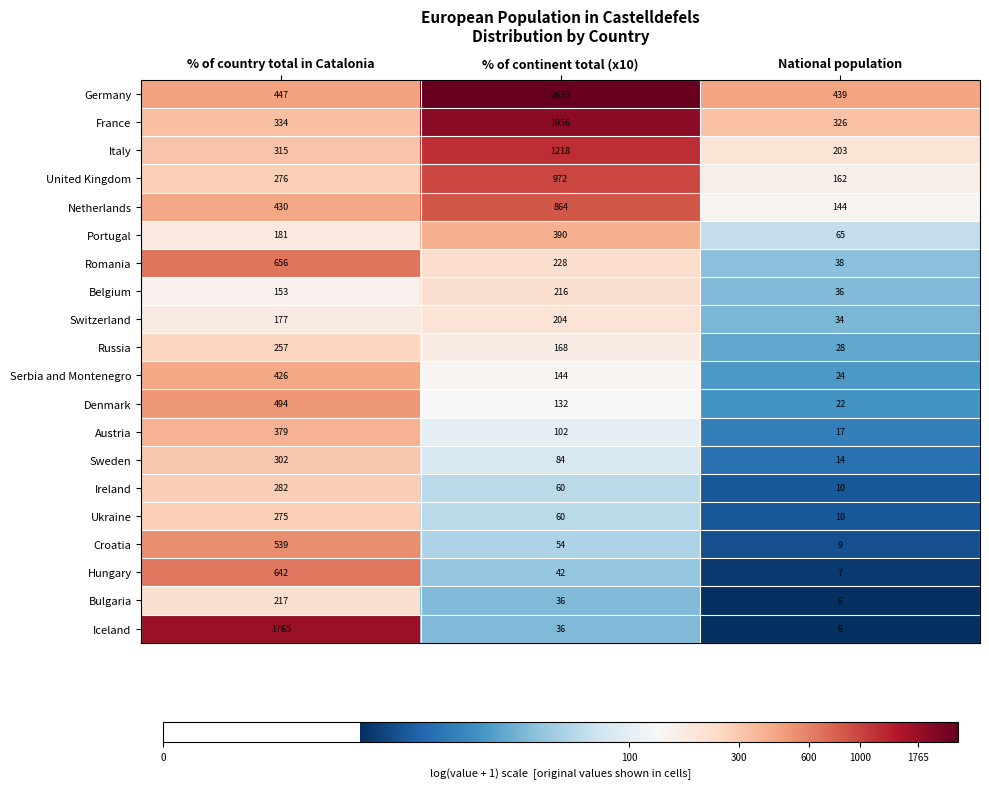

Which category has the highest value across all series?

% of continent total (x10)